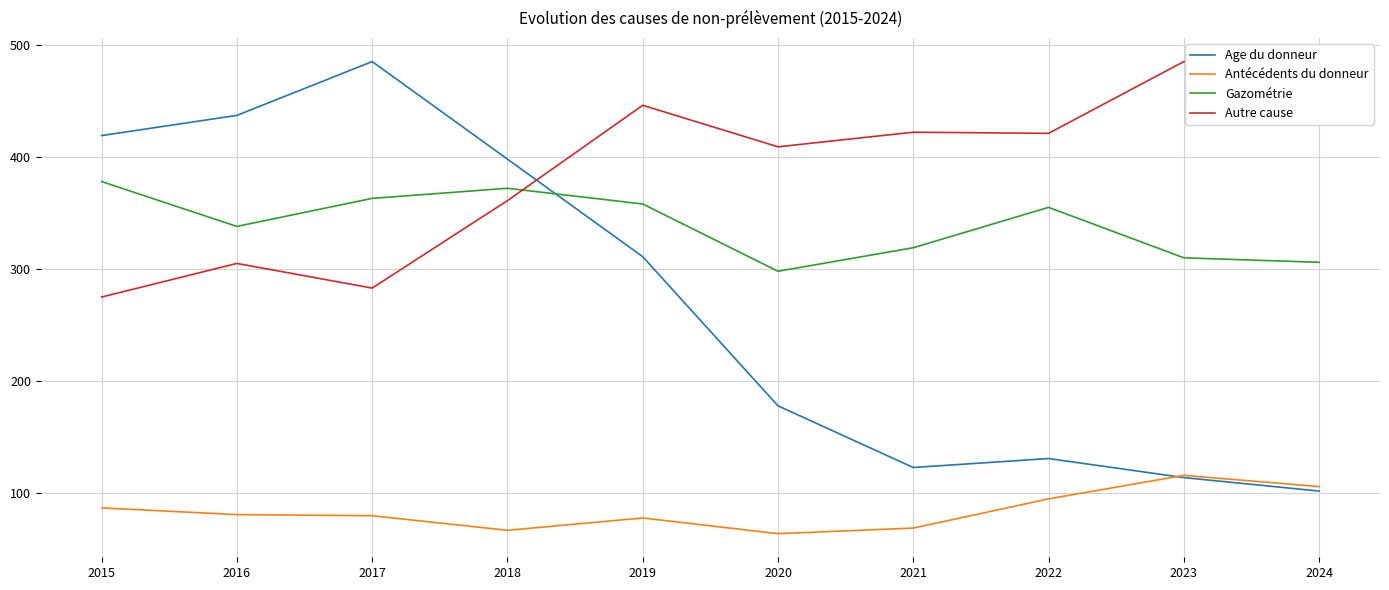

What is the sum of all Antécédents du donneur values?

843